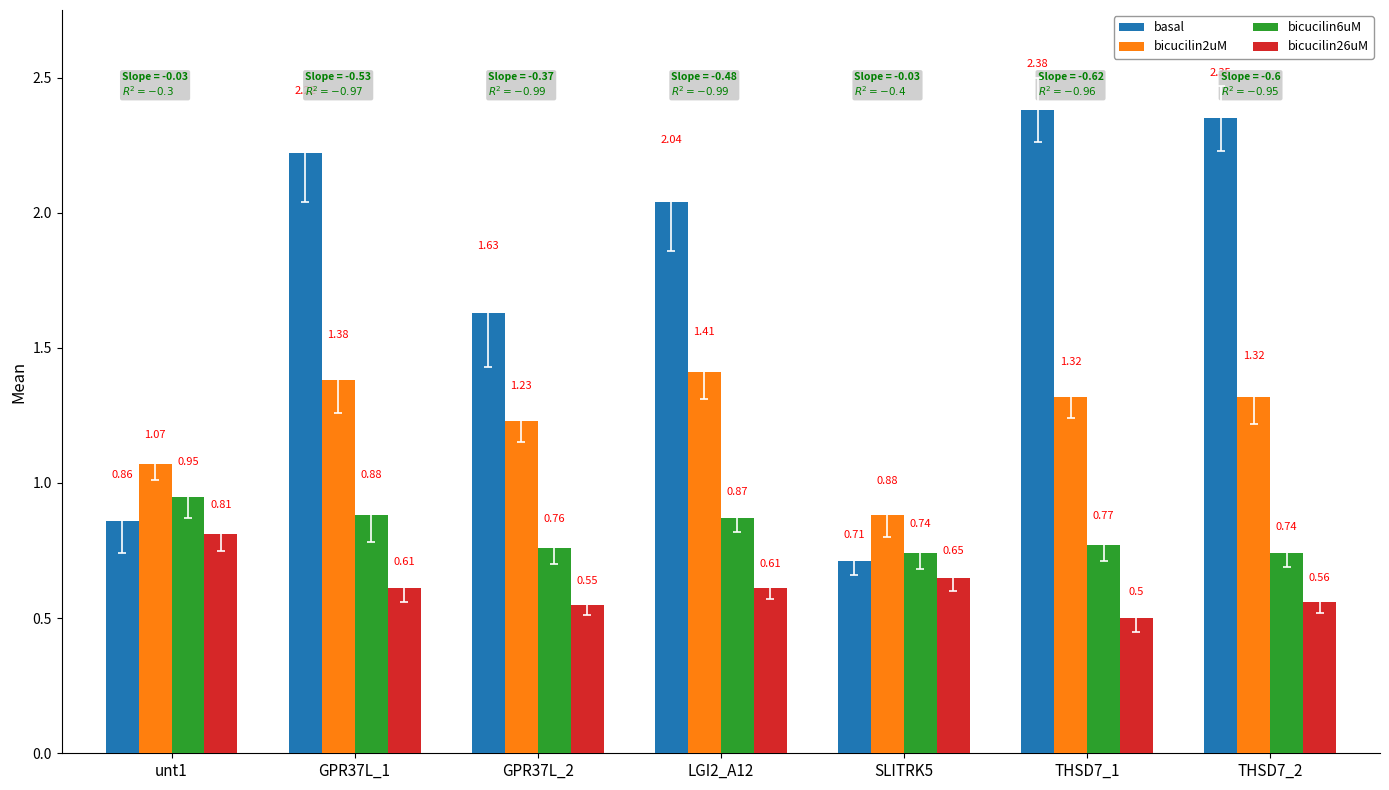

At which category is the sum across all series the highest?

GPR37L_1